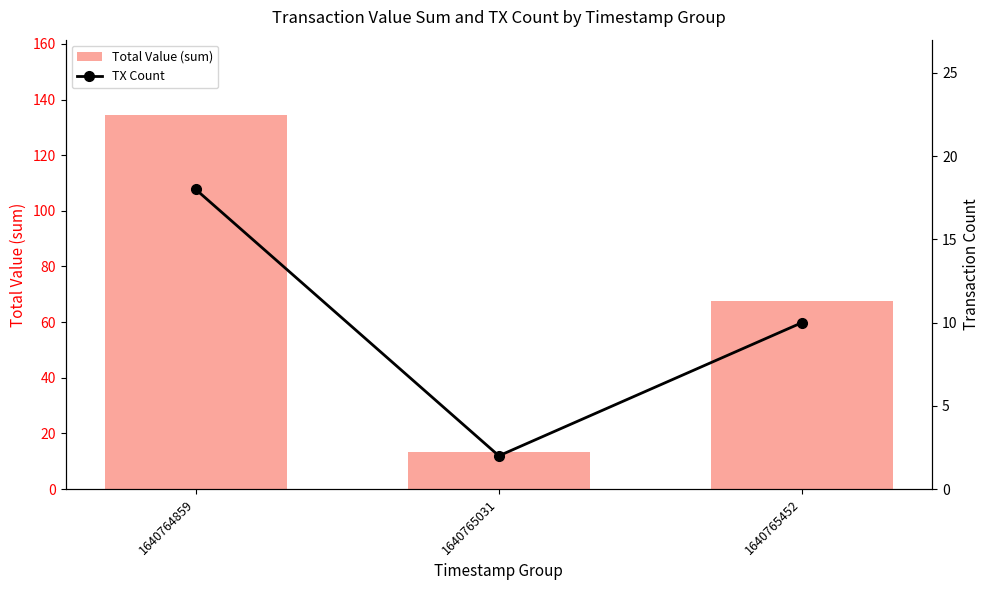

True or false: Total Value (sum) has a value of 67.7 at 1640765452.

True